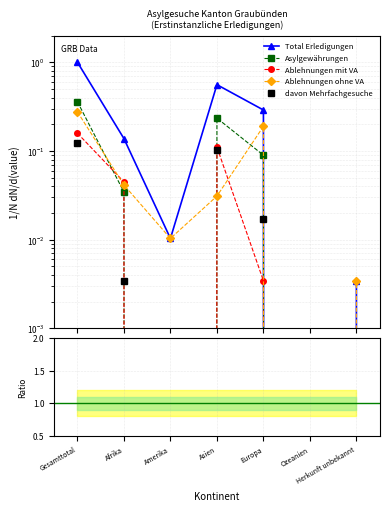

What is the difference between the maximum and second lowest values in the Total Erledigungen series?

1.0